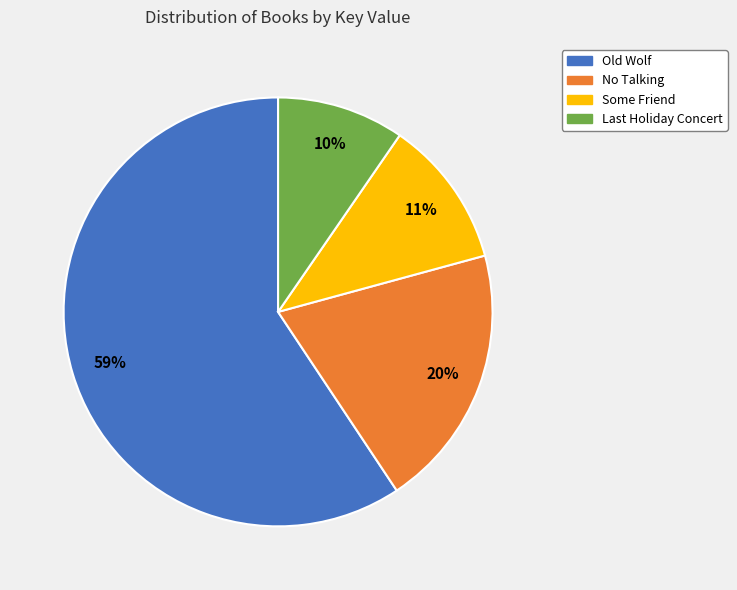

Does No Talking account for over 50% of the chart?

No